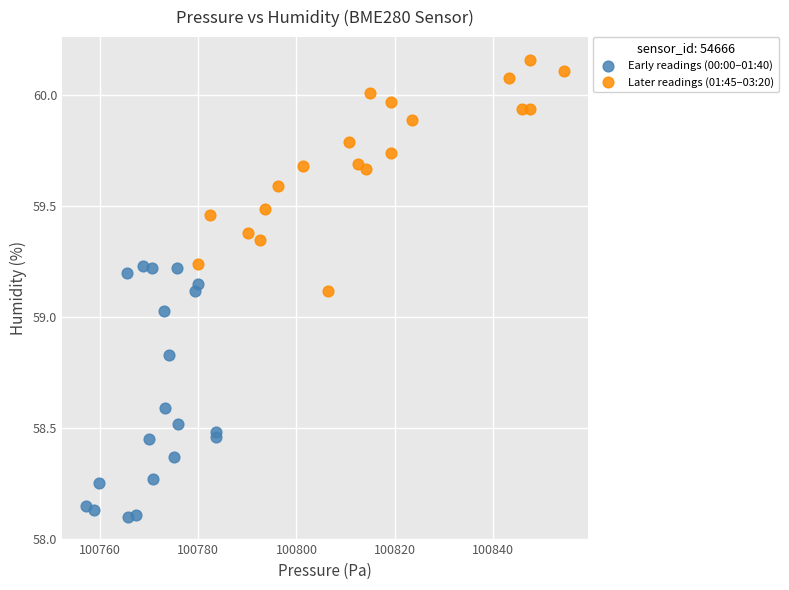

Which series reaches the maximum Y coordinate?

Later readings (01:45–03:20)